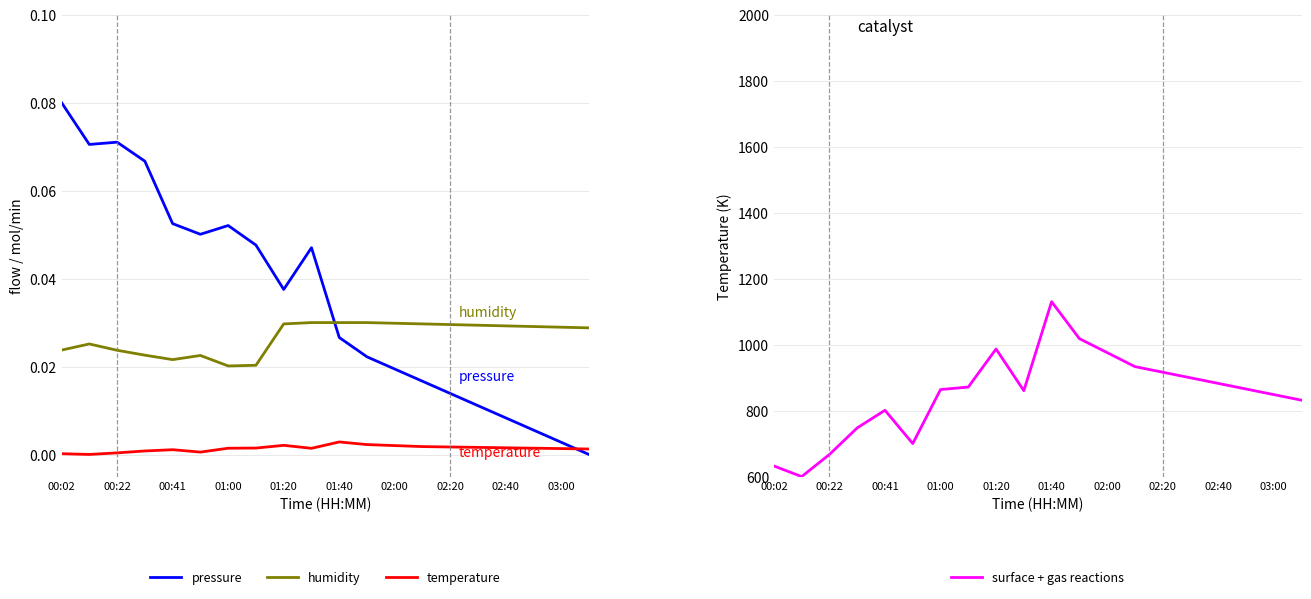

True or false: surface + gas reactions has a value of 1018.1 at 11.

True